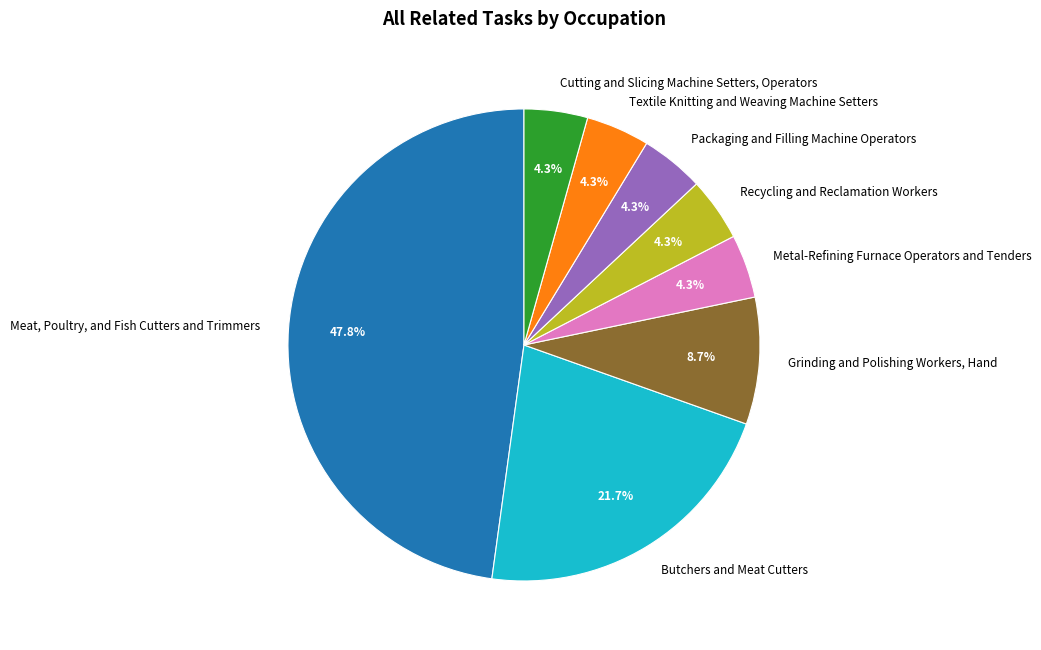

Is Recycling and Reclamation Workers the majority of the pie?

No